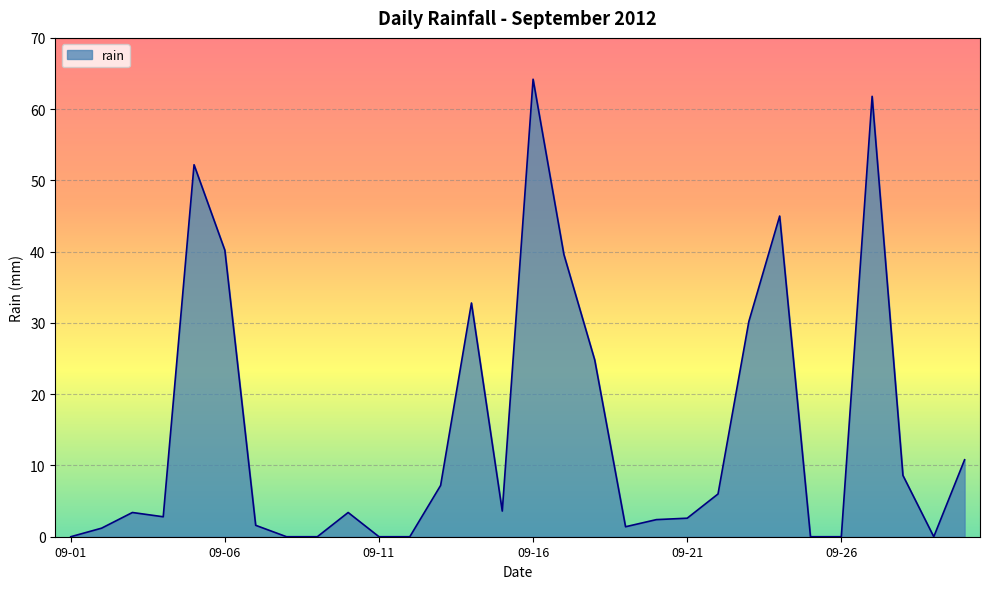

What is the sum of all values?

445.8